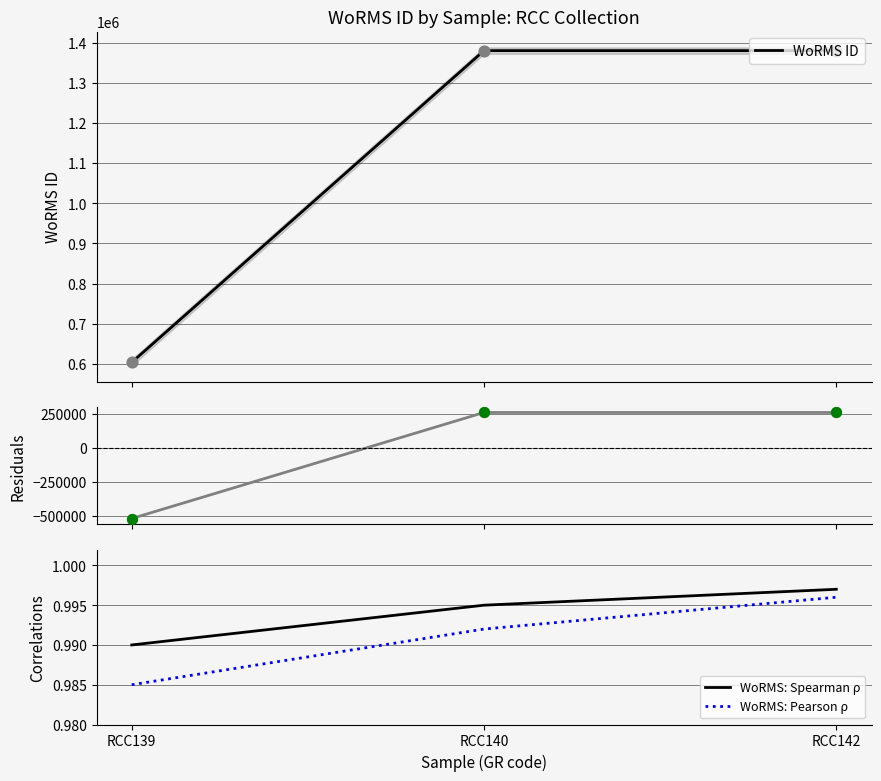

Which series reaches the maximum Y coordinate?

WoRMS ID